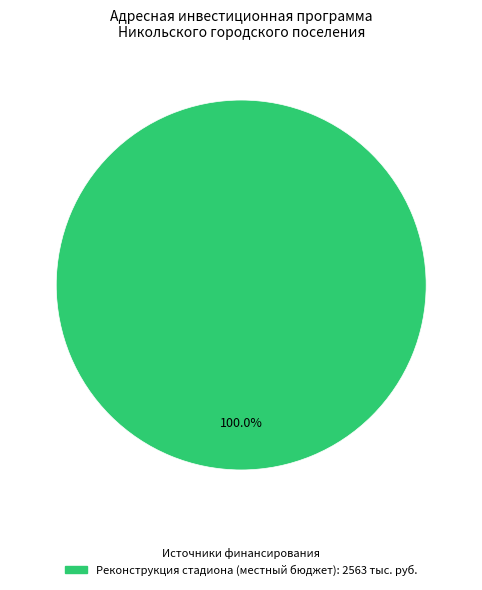

How many segments does this pie chart have?

1